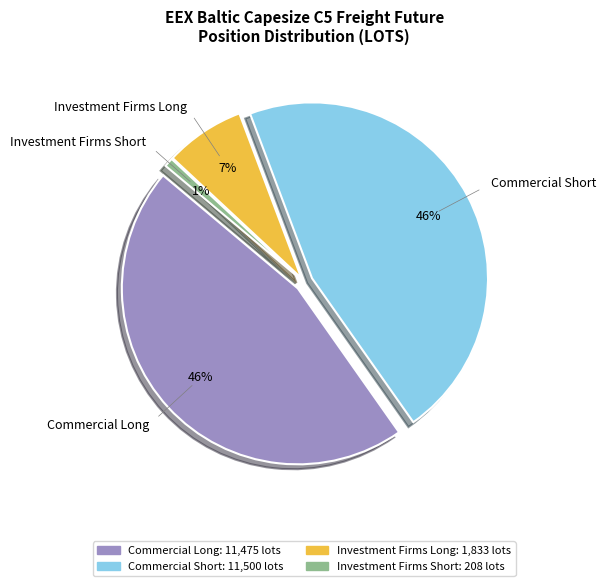

Does any single category account for the majority?

No